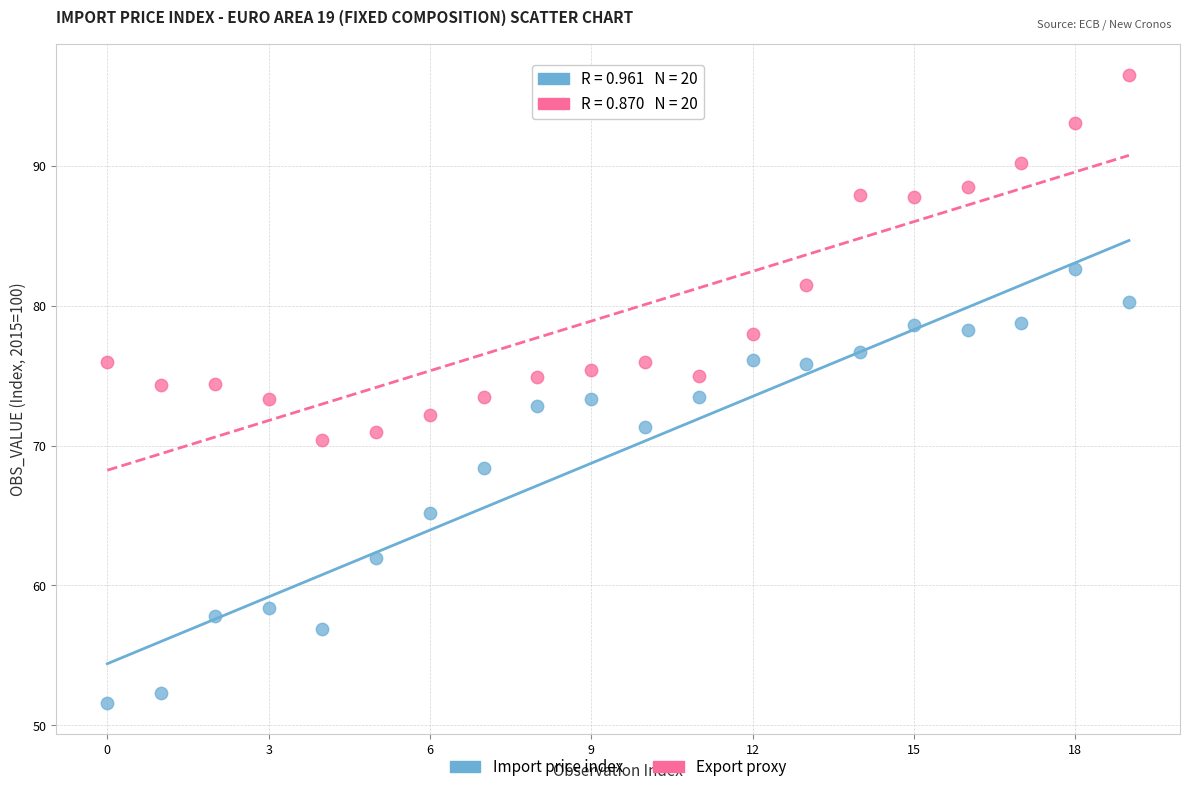

Which series has the widest spread of Y values?

Import price index